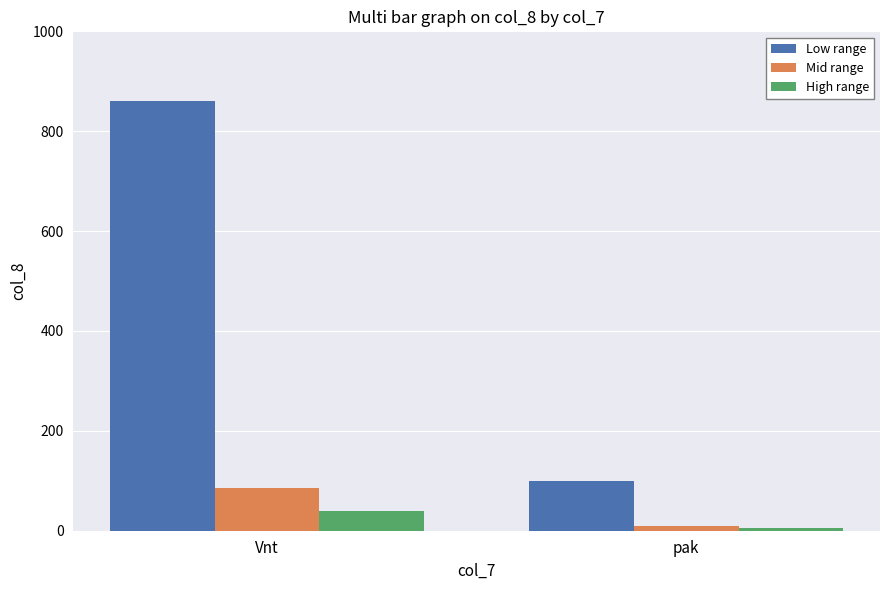

How many groups of bars are there?

2